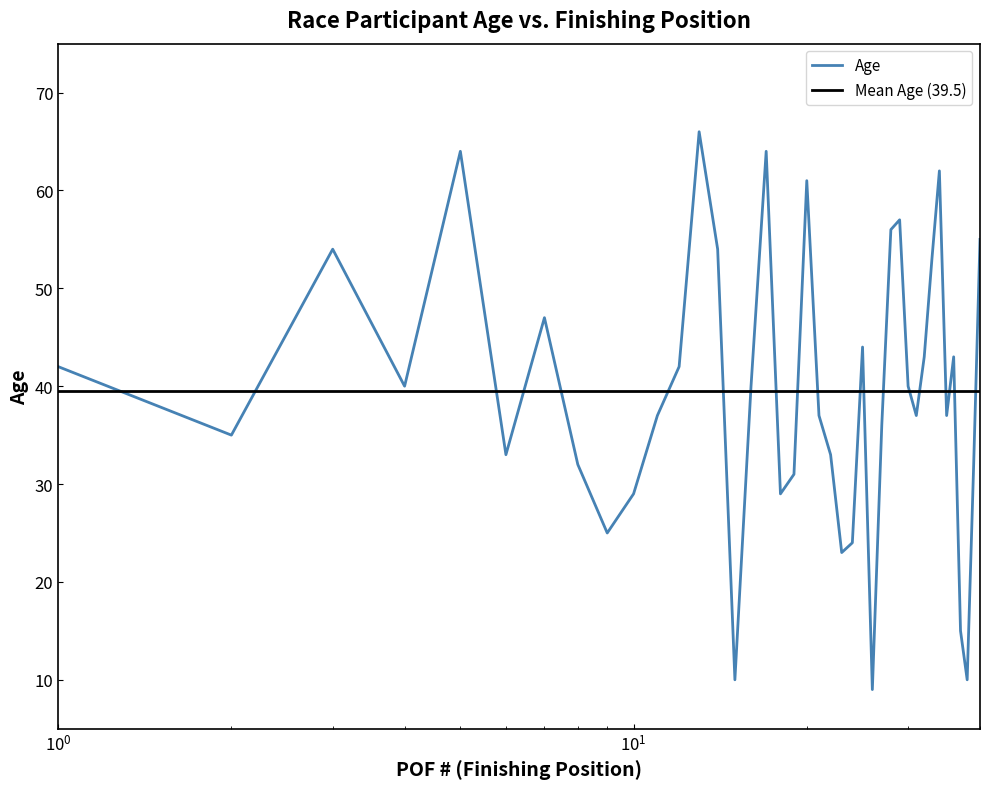

The value at 13 is 66. True or false?

True